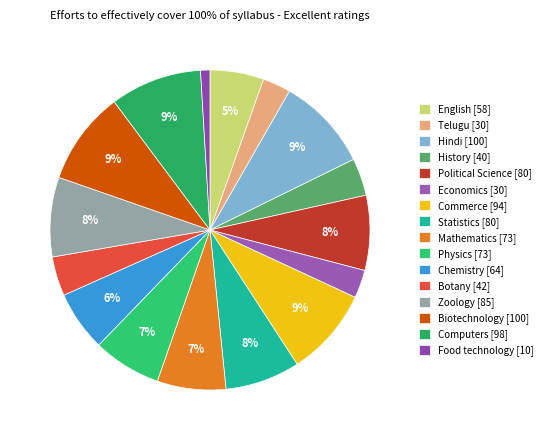

Combined, what portion of the pie is Botany and Telugu?

6.8%